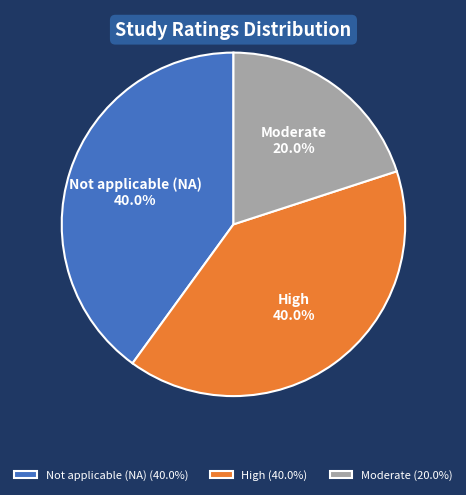

Between Moderate and Not applicable (NA), which is larger?

Not applicable (NA)